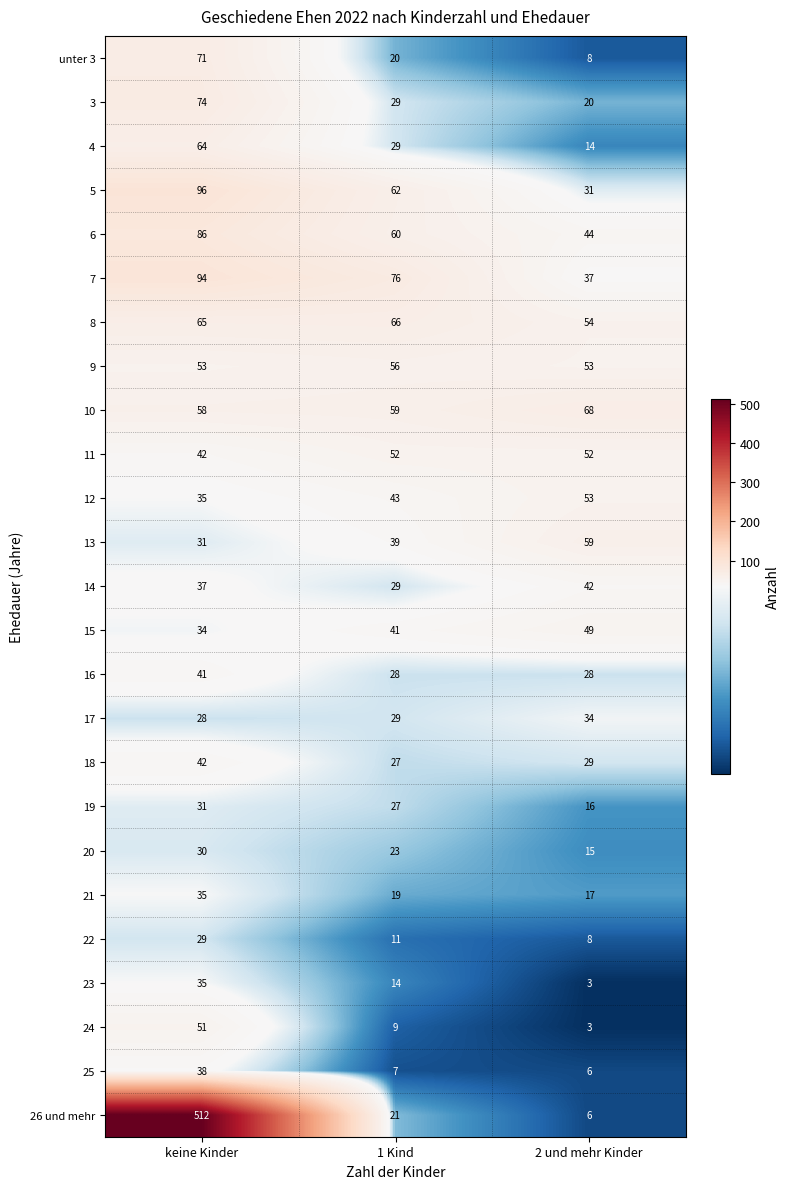

The unter 3 series shows 71 at keine Kinder. True or false?

True